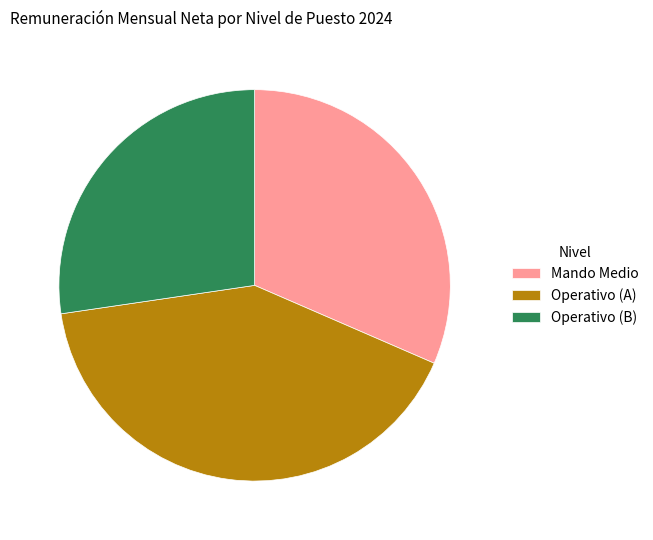

Combined, do Operativo (A) and Operativo (B) account for over 50%?

Yes